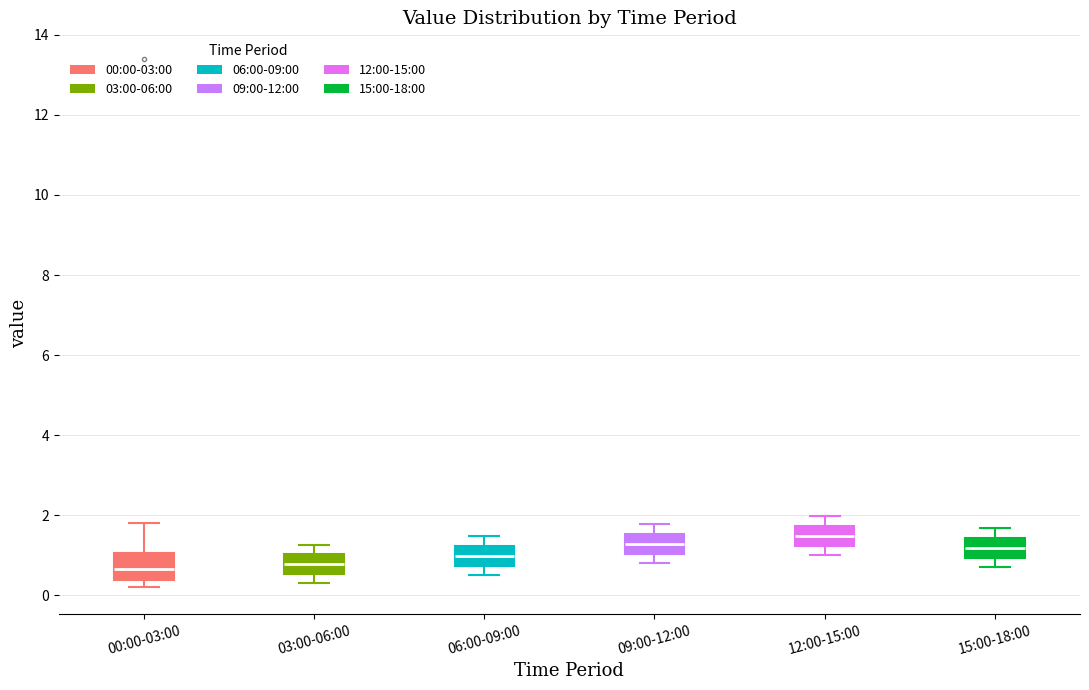

Where does the lower whisker of the box for 03:00-06:00 end on the y-axis? The values are not printed on the chart, so give them approximately, as read against the axis.

0.4